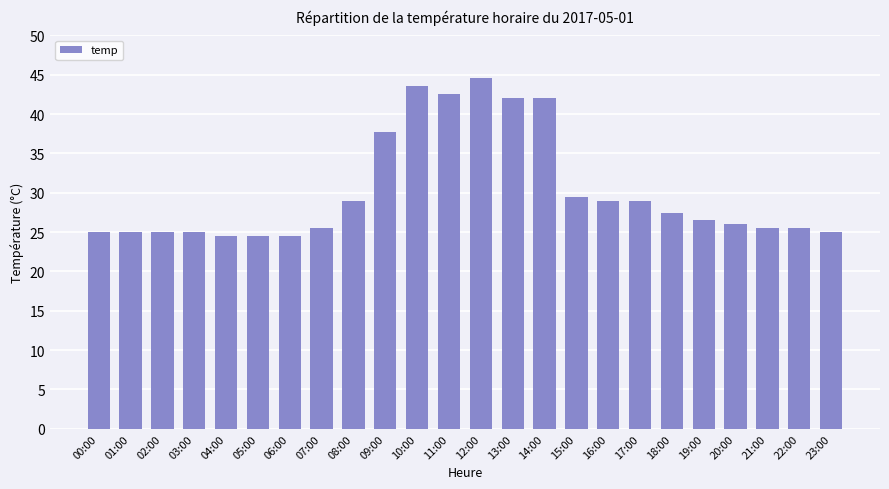

Reading left to right, transcribe all the data shown in this chart.

00:00=25.0	01:00=25.0	02:00=25.0	03:00=25.0	04:00=24.5	05:00=24.5	06:00=24.5	07:00=25.5	08:00=28.9	09:00=37.7	10:00=43.6	11:00=42.6	12:00=44.6	13:00=42.1	14:00=42.1	15:00=29.4	16:00=28.9	17:00=28.9	18:00=27.4	19:00=26.5	20:00=26.0	21:00=25.5	22:00=25.5	23:00=25.0